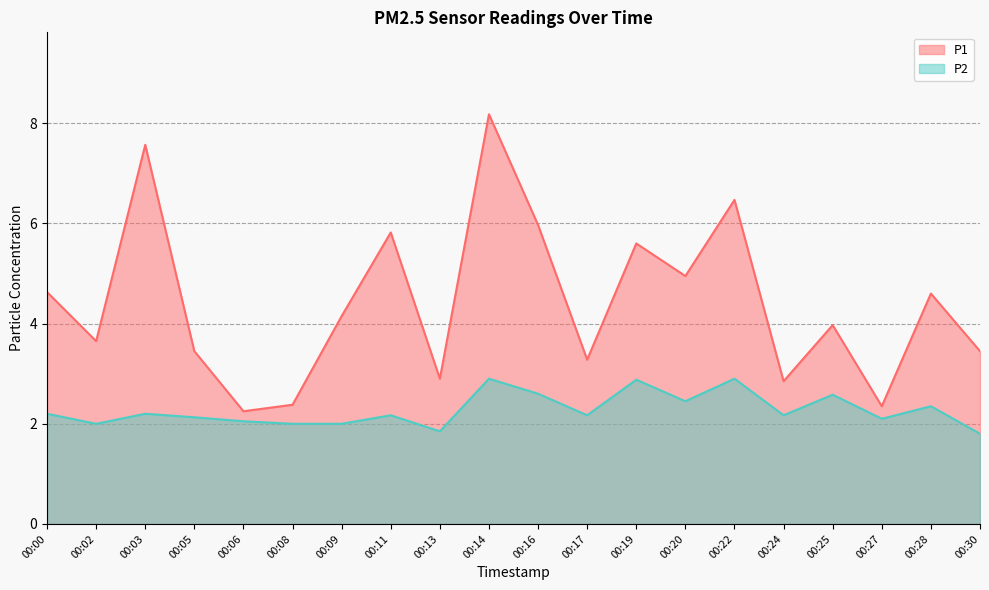

At 00:08, list the series in order from smallest to largest.

P2, P1